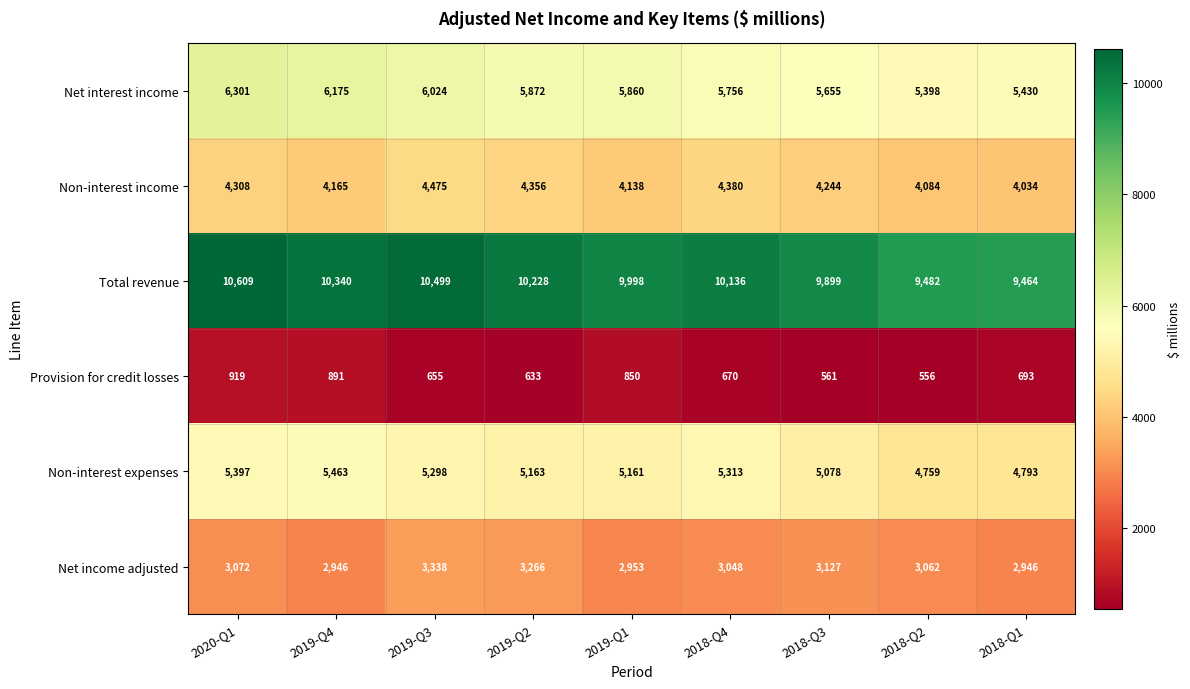

What is the difference between the maximum and minimum values in the Net interest income series?

903